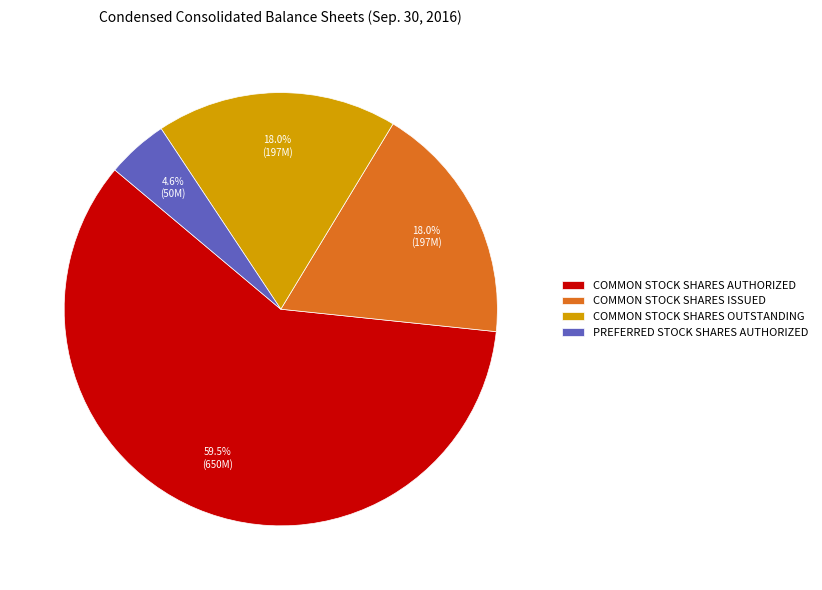

What is the smallest slice in the pie chart?

PREFERRED STOCK SHARES AUTHORIZED